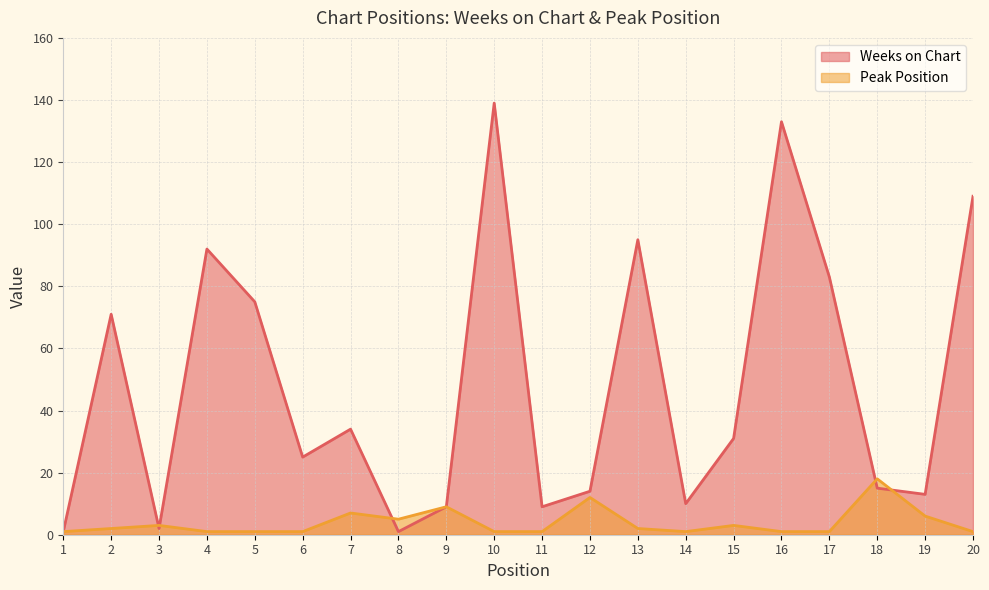

Does the chart have visible grid lines?

Yes